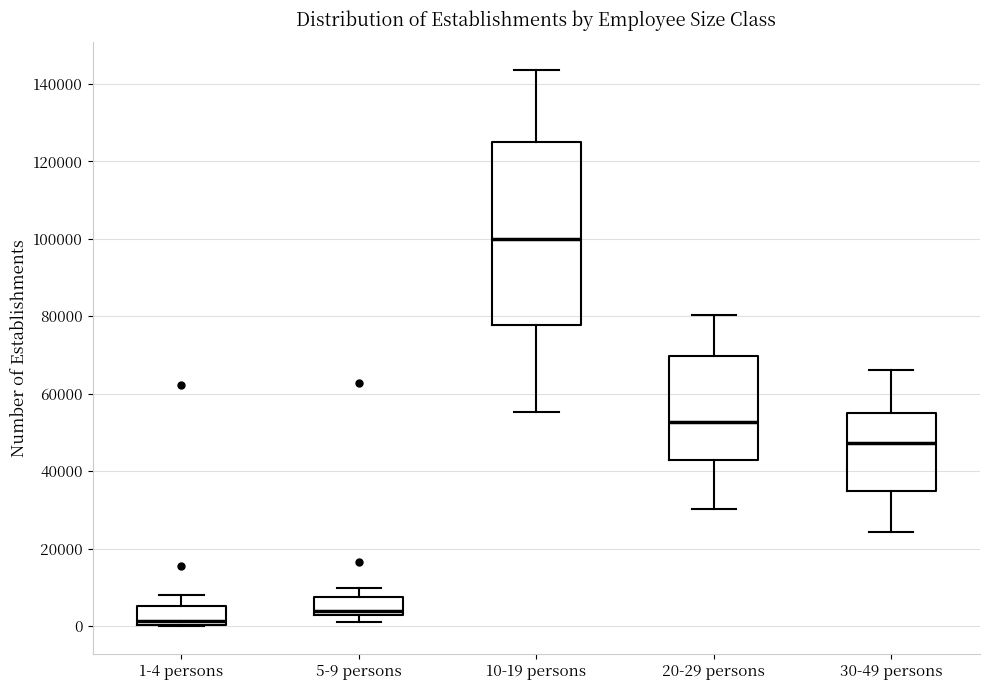

Reading left to right, read every box against the y-axis: the position of its median line, the range the box covers, and the ends of its whiskers. The values are not printed on the chart, so give them approximately, as read against the axis.

1-4 persons: median 2000, box 0 to 6000, whiskers 0 to 8000
5-9 persons: median 4000, box 2000 to 8000, whiskers 2000 (just below the box's lower edge) to 10000
10-19 persons: median 100000, box 78000 to 124000, whiskers 56000 to 144000
20-29 persons: median 52000, box 42000 to 70000, whiskers 30000 to 80000
30-49 persons: median 48000, box 34000 to 56000, whiskers 24000 to 66000